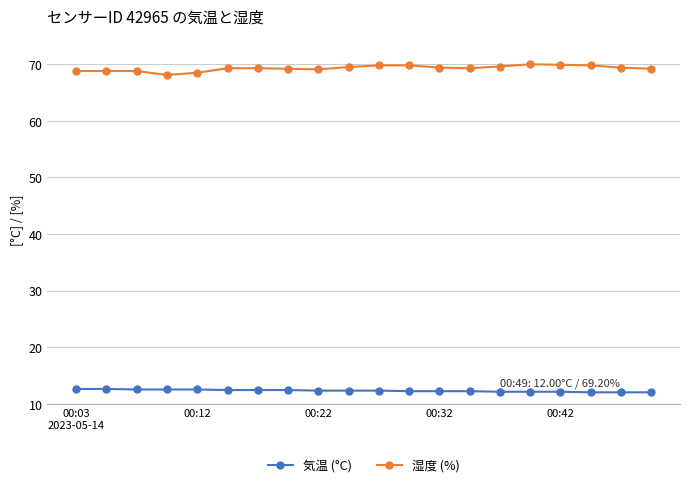

What is the smallest value displayed?

12.0